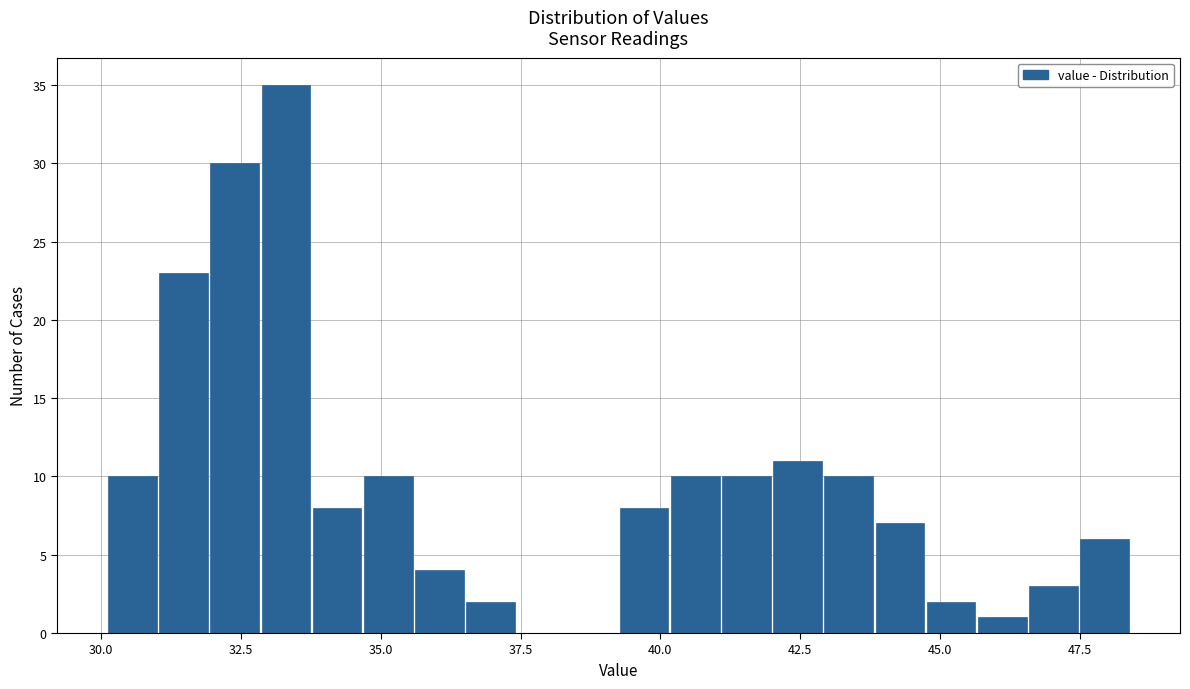

Around what value on the x-axis is the tallest bar? Give the approximate position of its centre, as read against the axis.

33.5